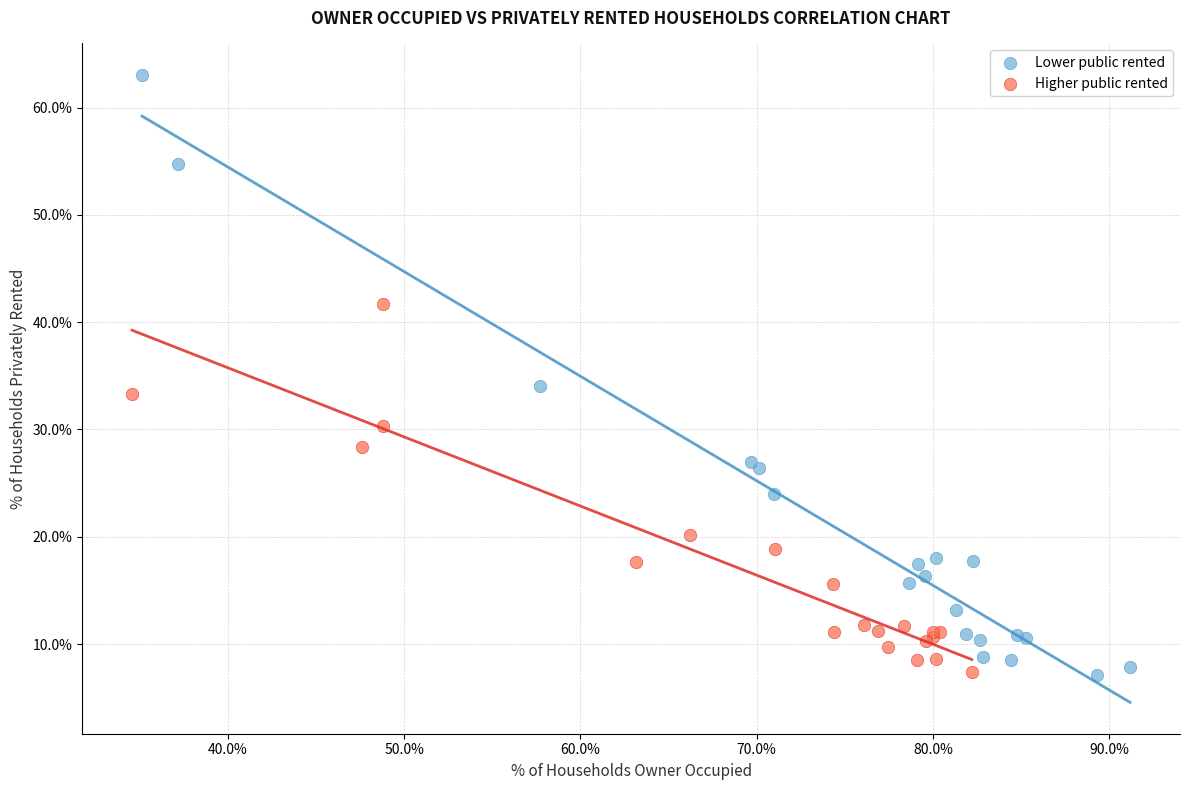

Which series has the largest Y range (max minus min)?

Lower public rented